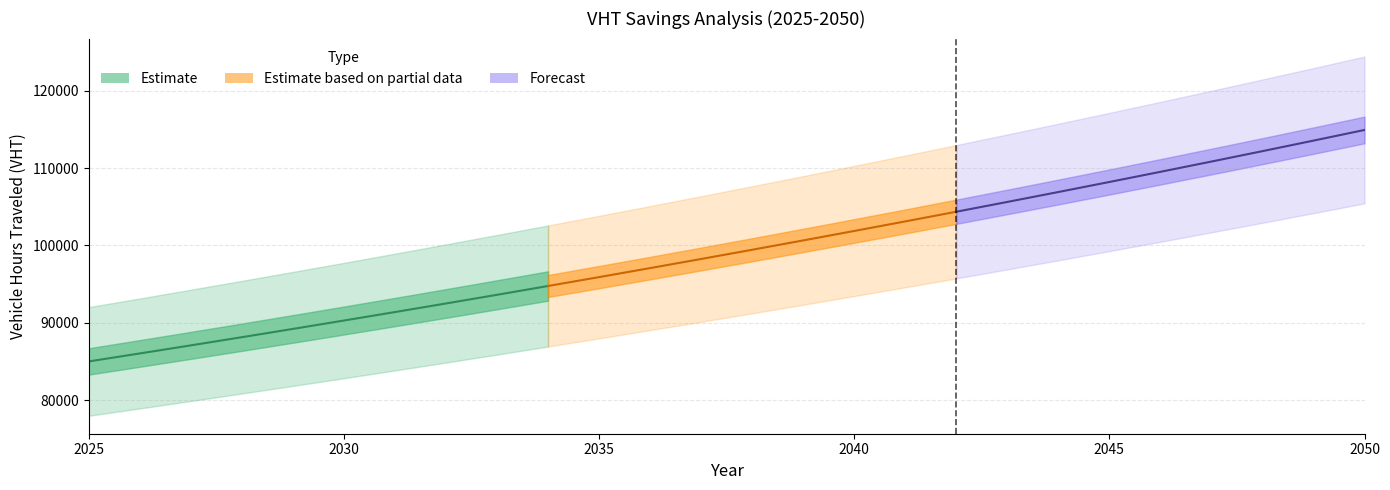

True or false: Peak Period VHT build has more than 1 interior local peaks.

False